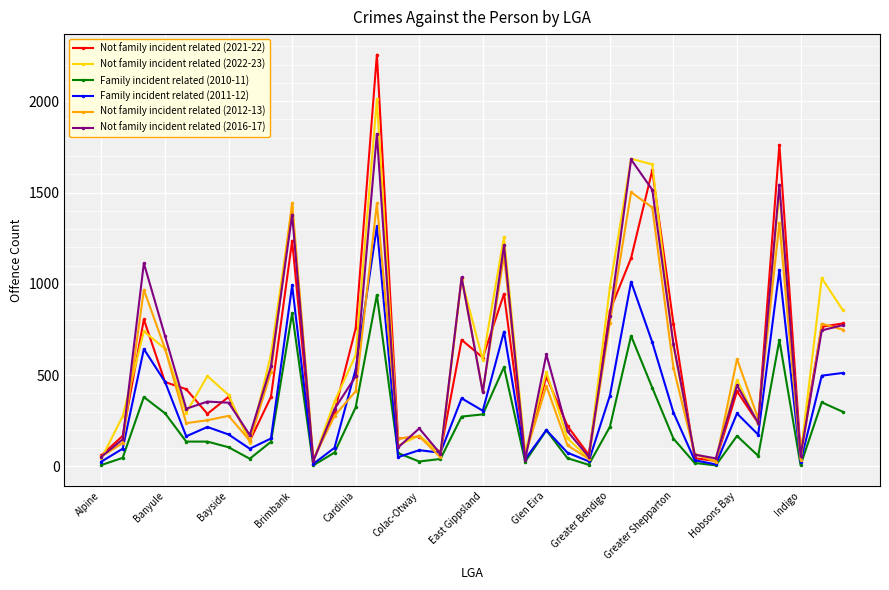

What is the greatest value displayed?

2255